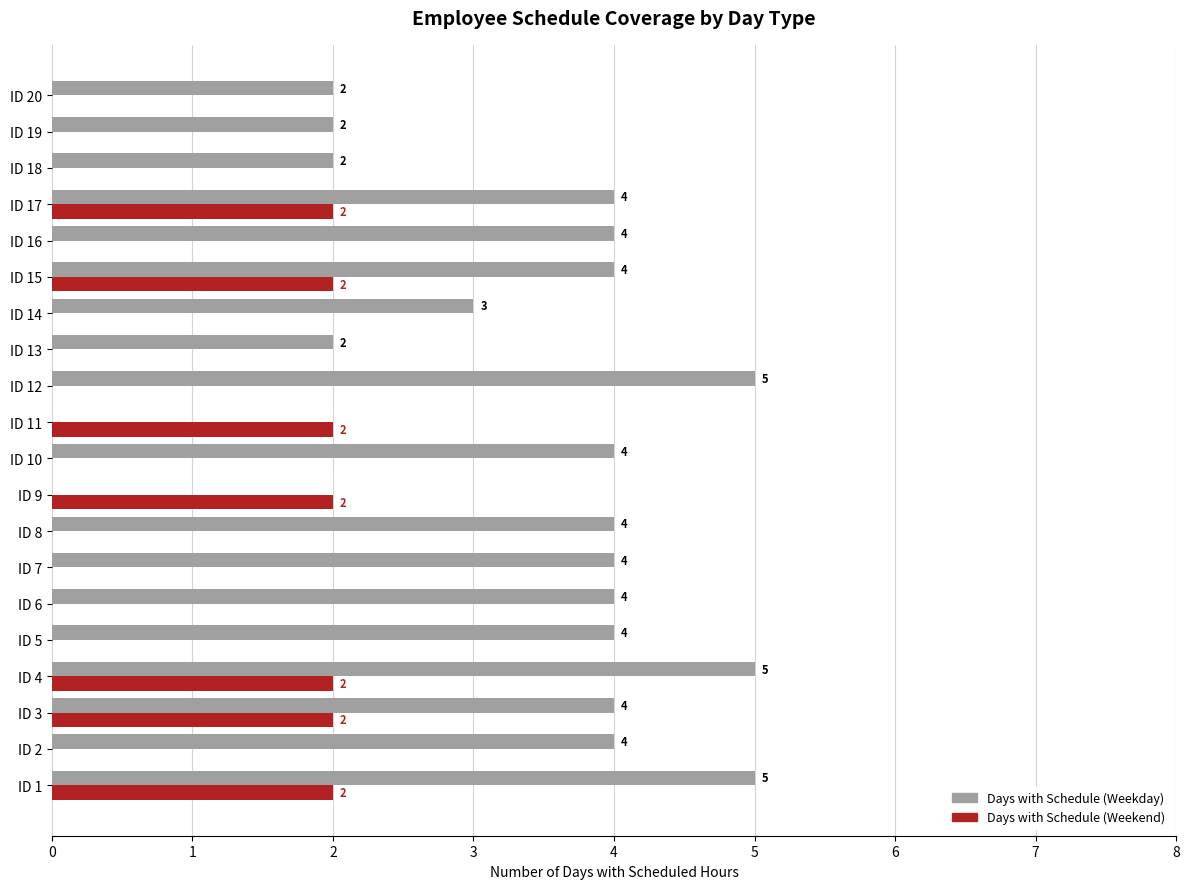

Which series changed the most between ID 8 and ID 11?

Days with Schedule (Weekday)